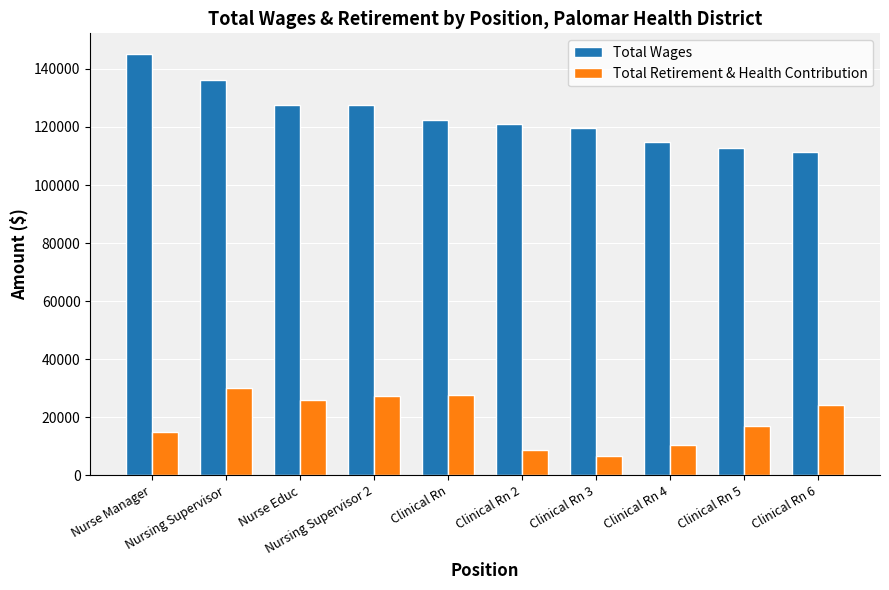

What is the approximate value of Total Retirement & Health Contribution at Nursing Supervisor, to the nearest 50?

29900